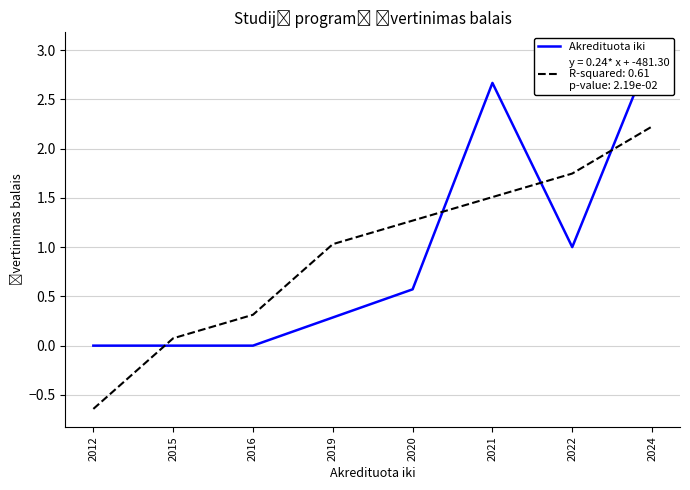

Is it true that the value at 2021 is 4.1?

False